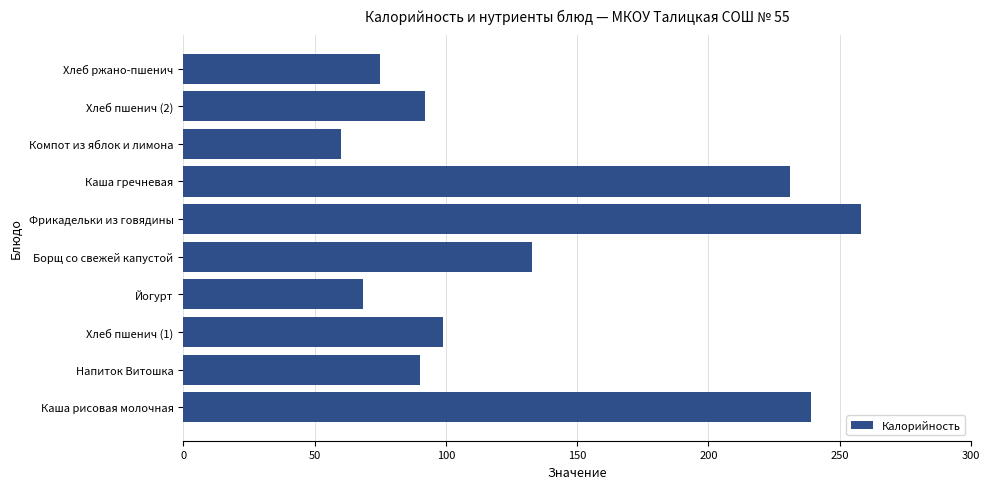

Which has a higher value, Борщ со свежей капустой or Каша гречневая?

Каша гречневая